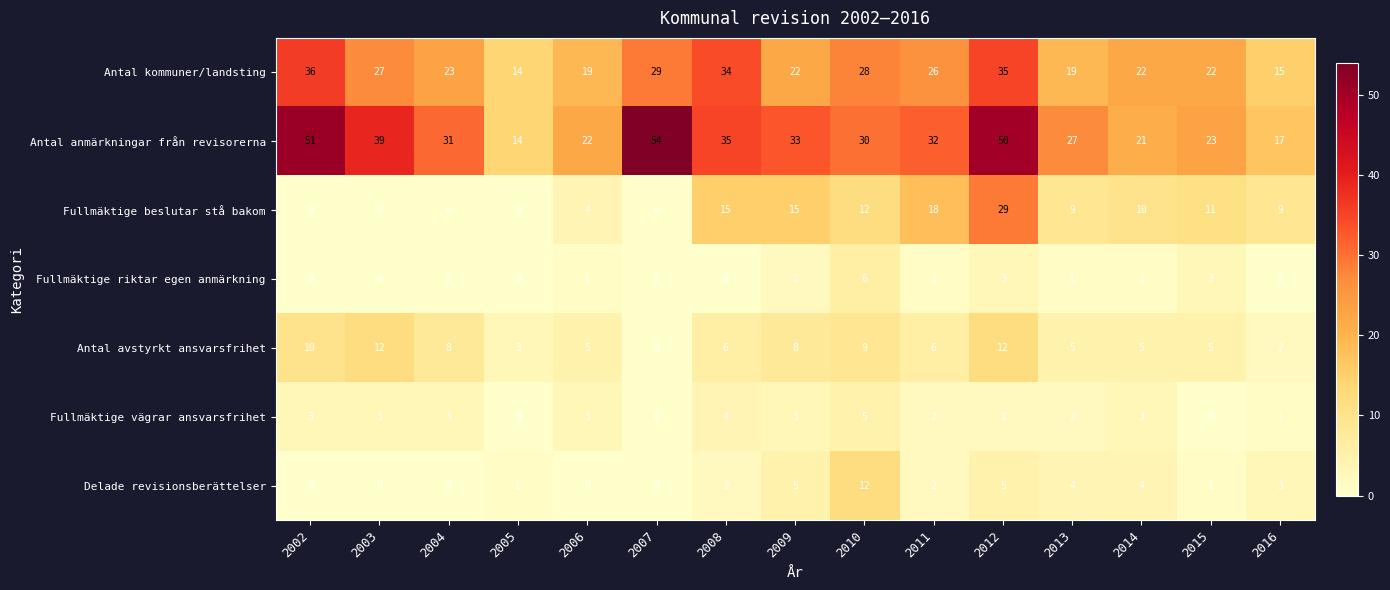

What is the total value across all series at 2004?

65